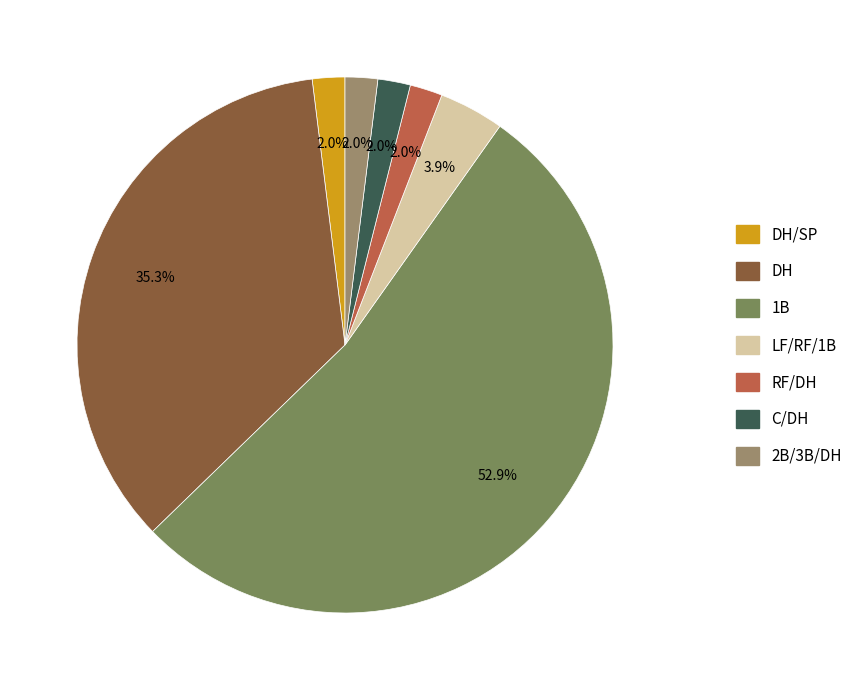

How many slices are in this pie chart?

7